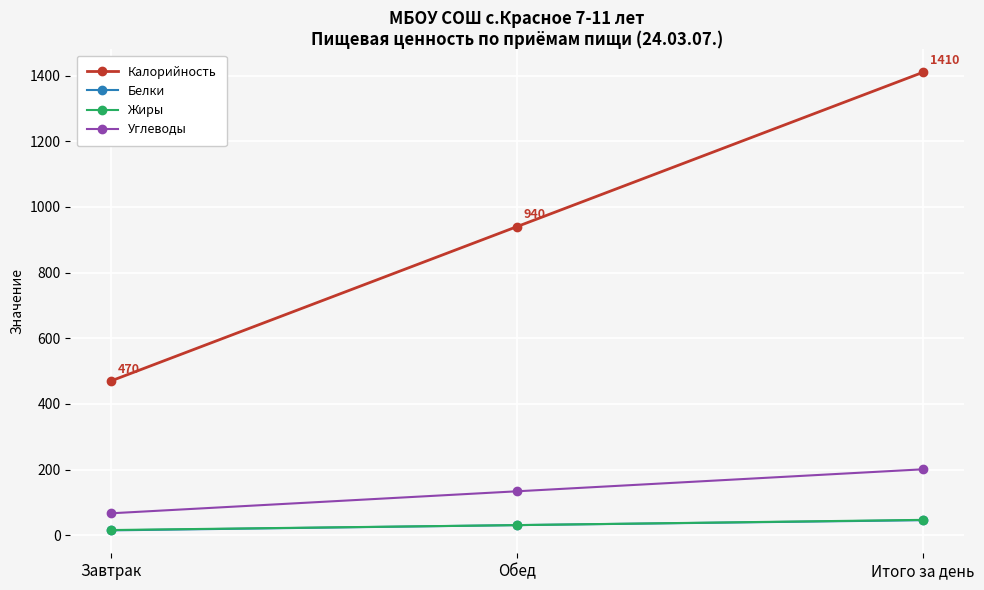

What position from the right is Завтрак?

3